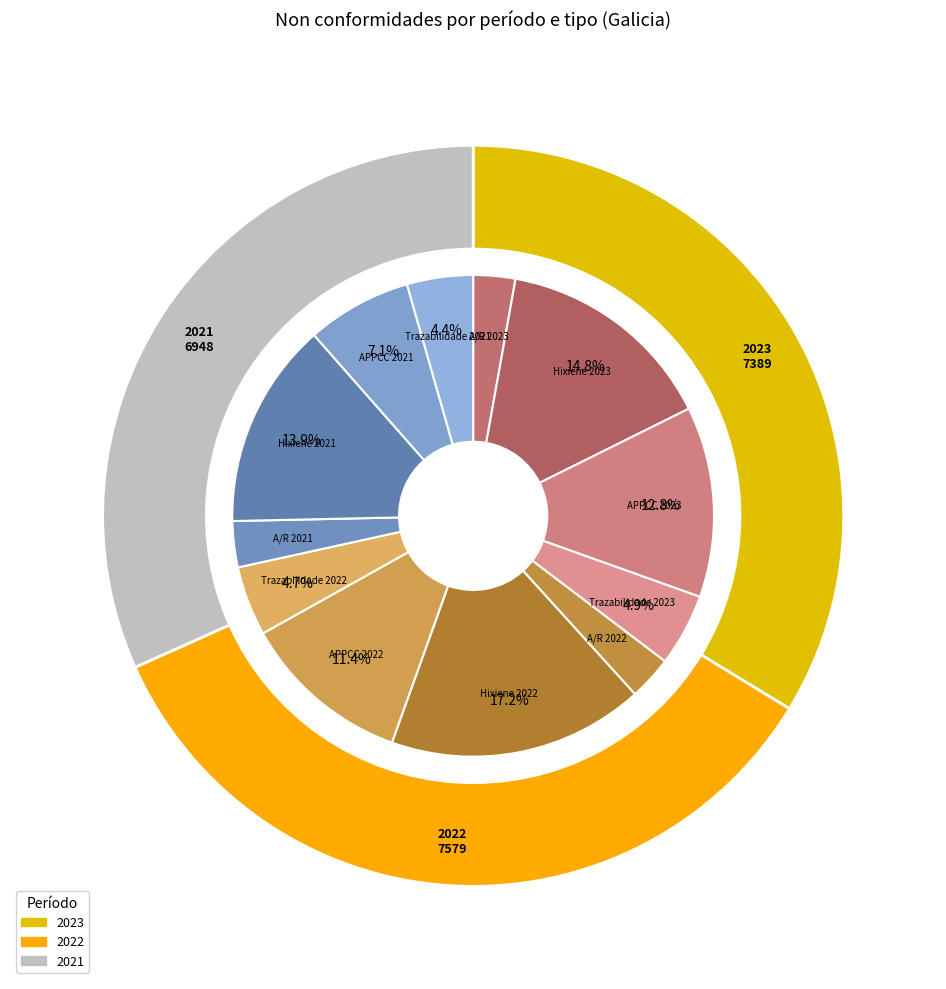

Rank the categories by value from highest to lowest.

Hixiene 2022, Hixiene 2023, Hixiene 2021, APPCC 2023, APPCC 2022, APPCC 2021, Trazabilidade 2023, Trazabilidade 2022, Trazabilidade 2021, A/R 2021, A/R 2022, A/R 2023